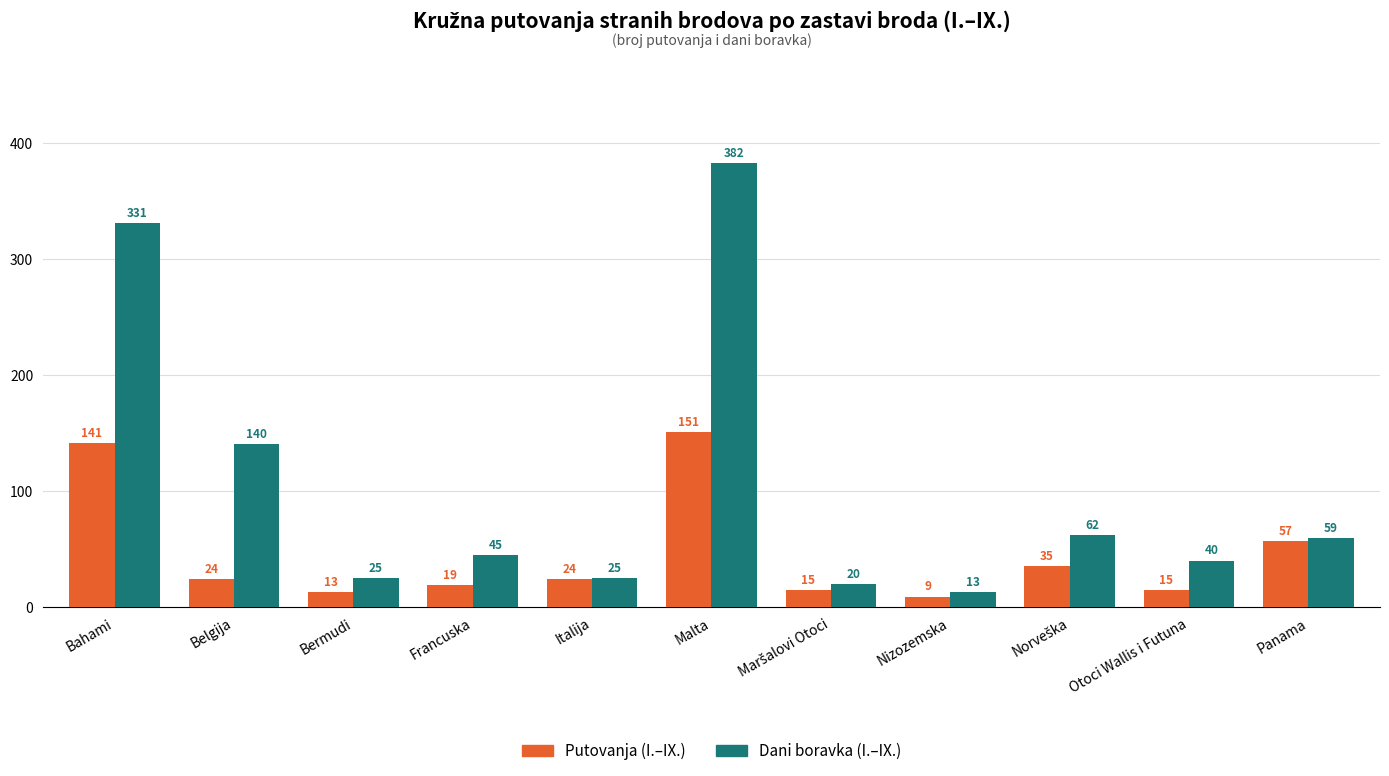

What is the sum of all Putovanja (I.–IX.) values?

503